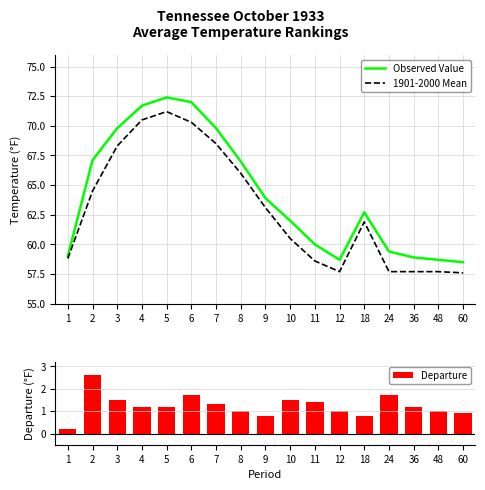

Is the value of Observed Value at 8 greater than the value of 1901-2000 Mean at 11?

Yes